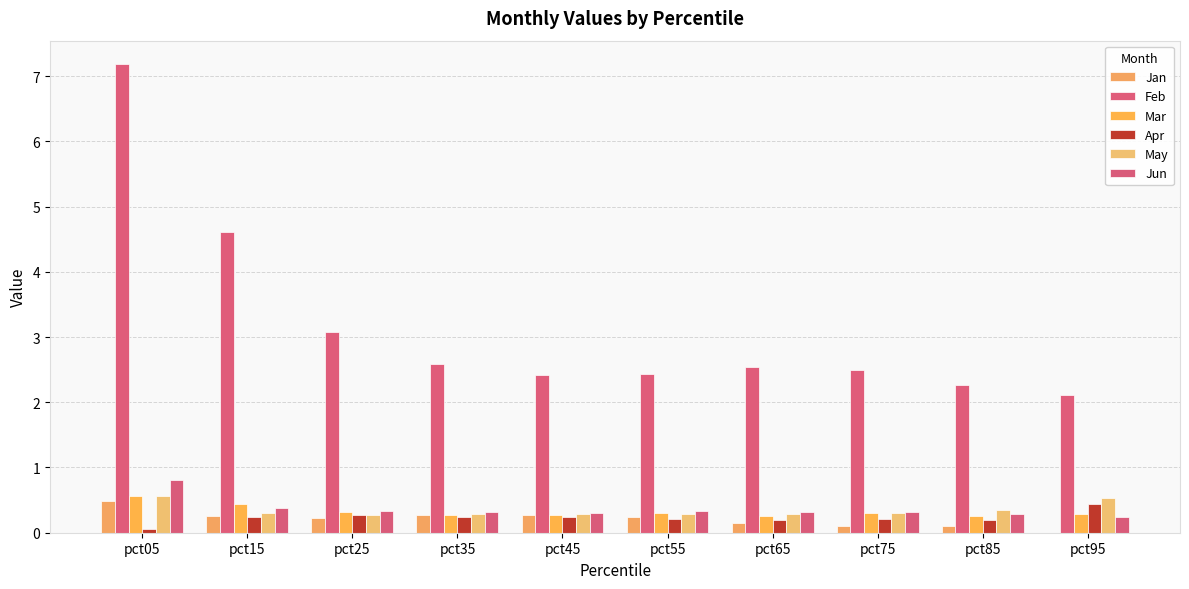

What is the difference between the Mar values at pct05 and pct35?

0.3